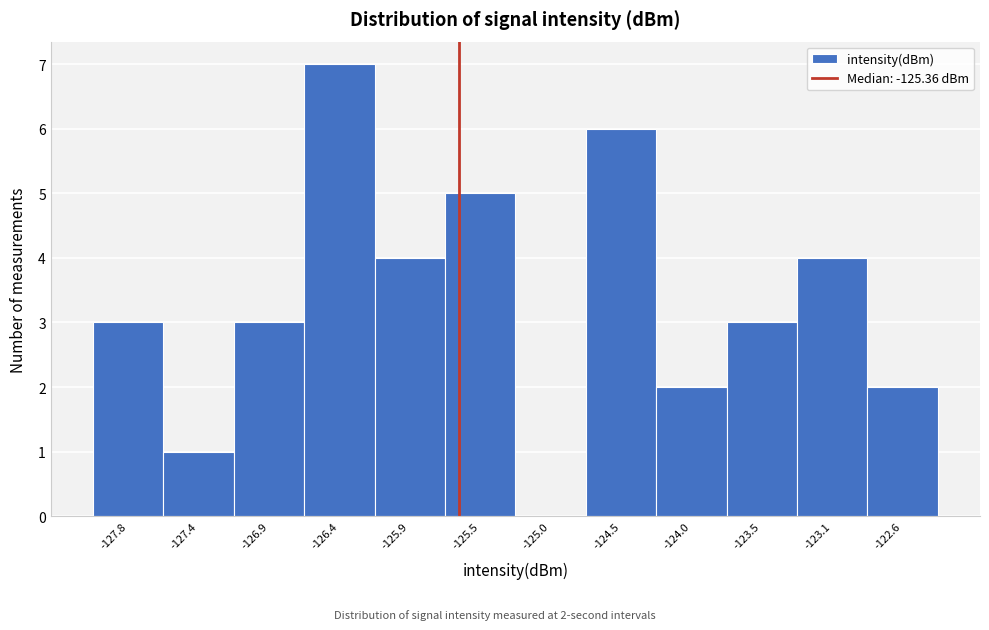

Reading right to left, transcribe all the data shown in this chart.

-122.6=2	-123.1=4	-123.5=3	-124.0=2	-124.5=6	-125.0=0	-125.5=5	-125.9=4	-126.4=7	-126.9=3	-127.4=1	-127.8=3